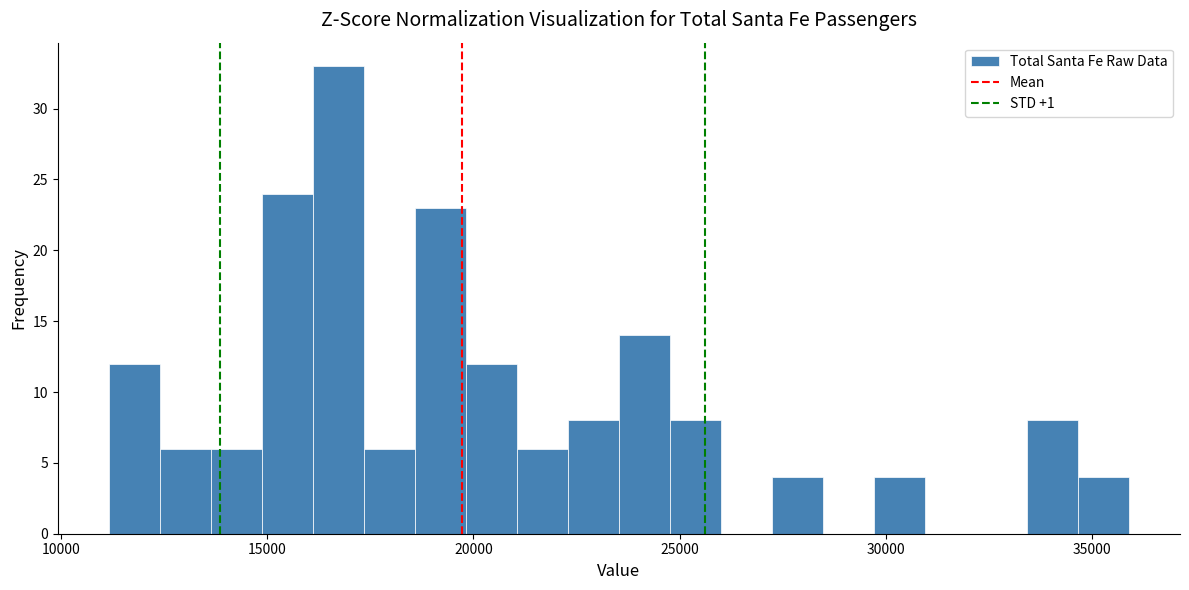

Around what value on the x-axis is the tallest bar? Give the approximate position of its centre, as read against the axis.

16500